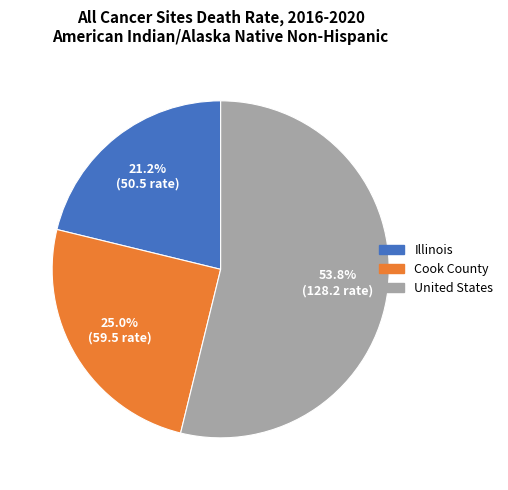

Count the number of slices in the pie.

3